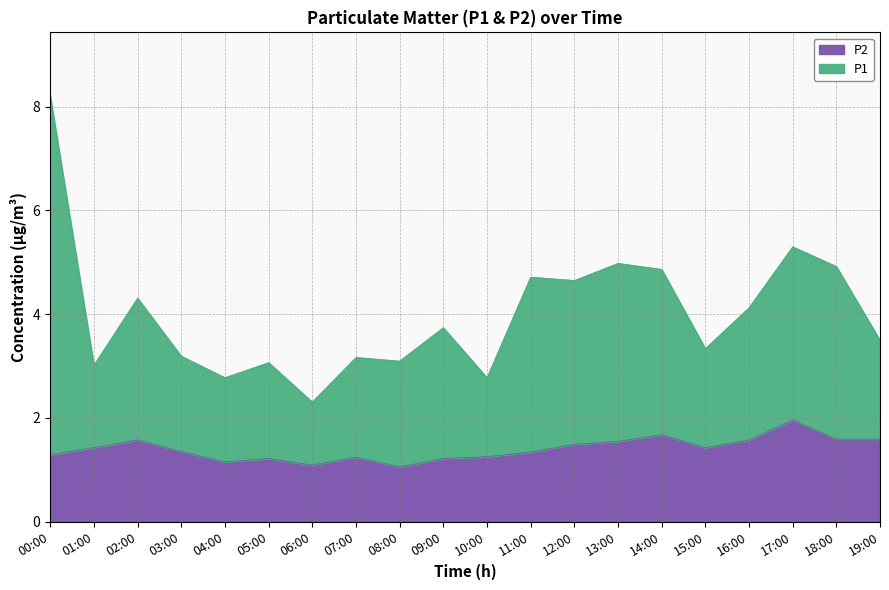

The value of P2 at 12:00 is 1.5. True or false?

True